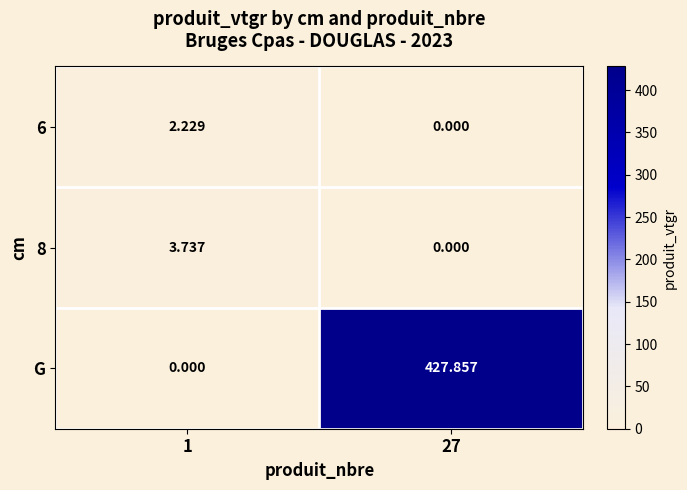

Which series has the widest spread of values?

G